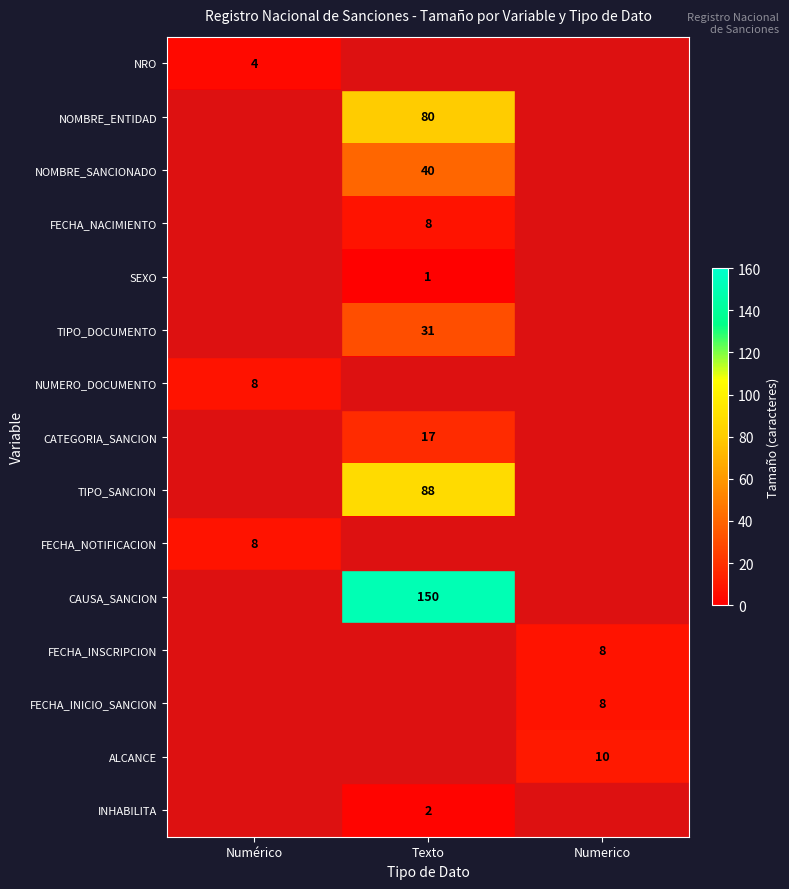

The NOMBRE_ENTIDAD series shows -39 at Numerico. True or false?

False